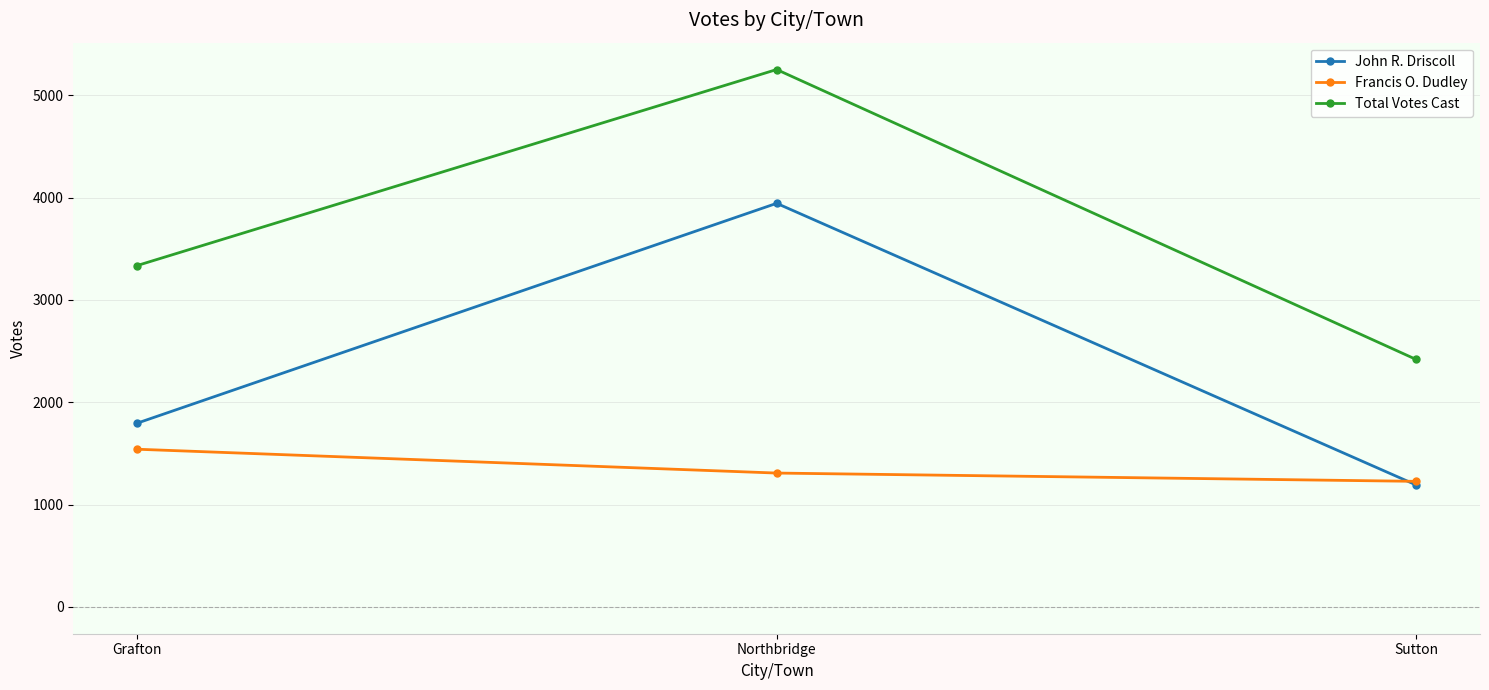

What is the difference between the second highest and minimum values in the Francis O. Dudley series?

81